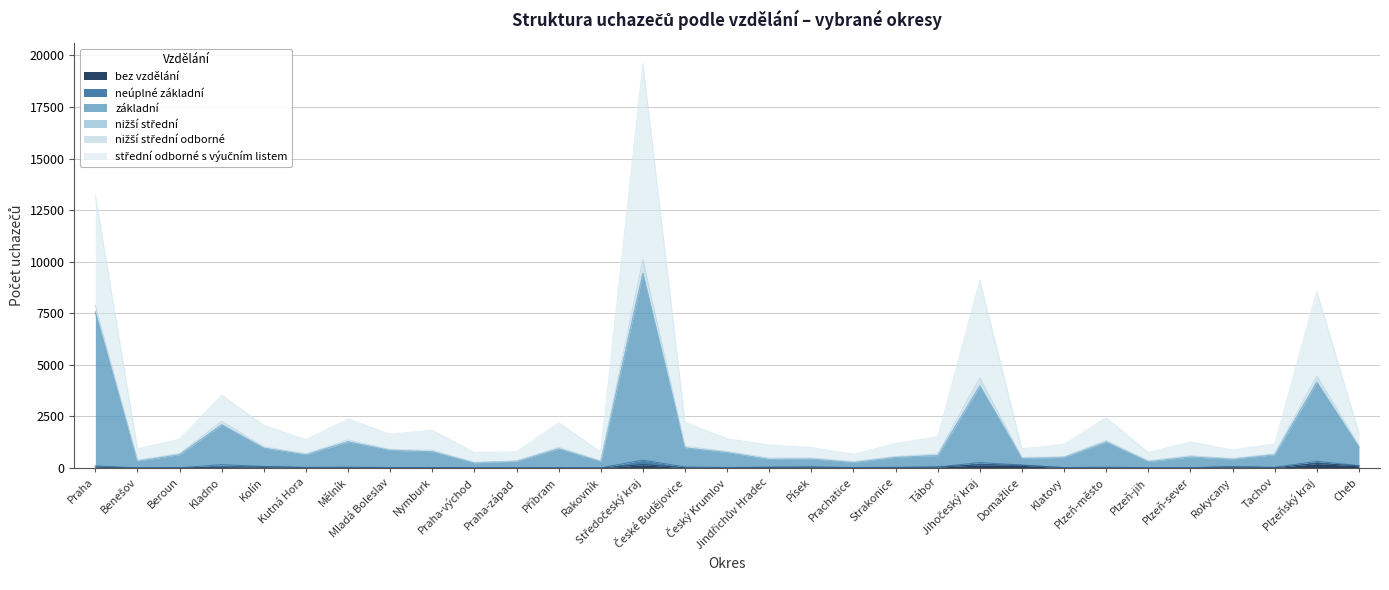

How many data points in střední odborné s výučním listem are above 1392?

15